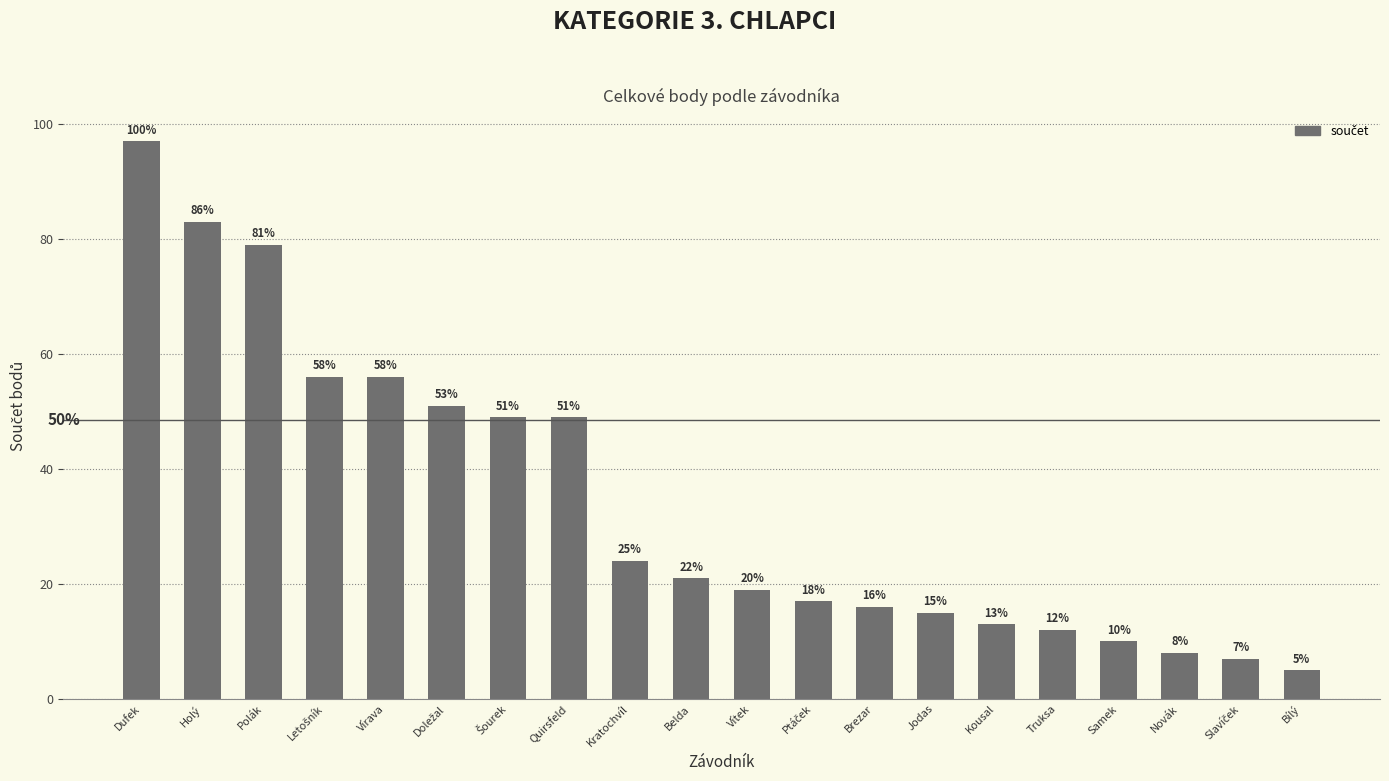

Does the chart contain any negative values?

No